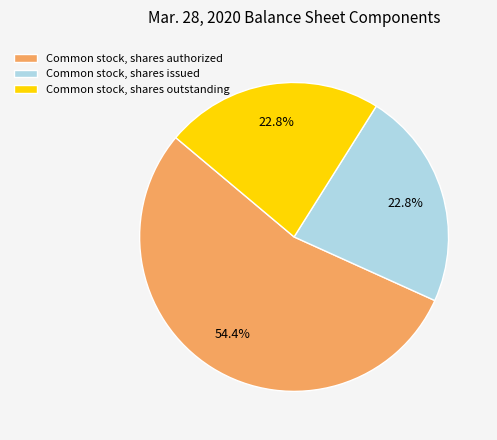

What percentage is NOT represented by Common stock, shares authorized?

45.6%